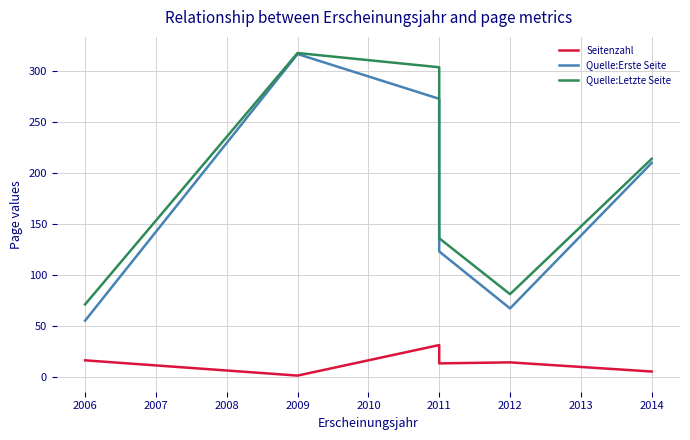

Which series has the widest spread of values?

Quelle:Erste Seite